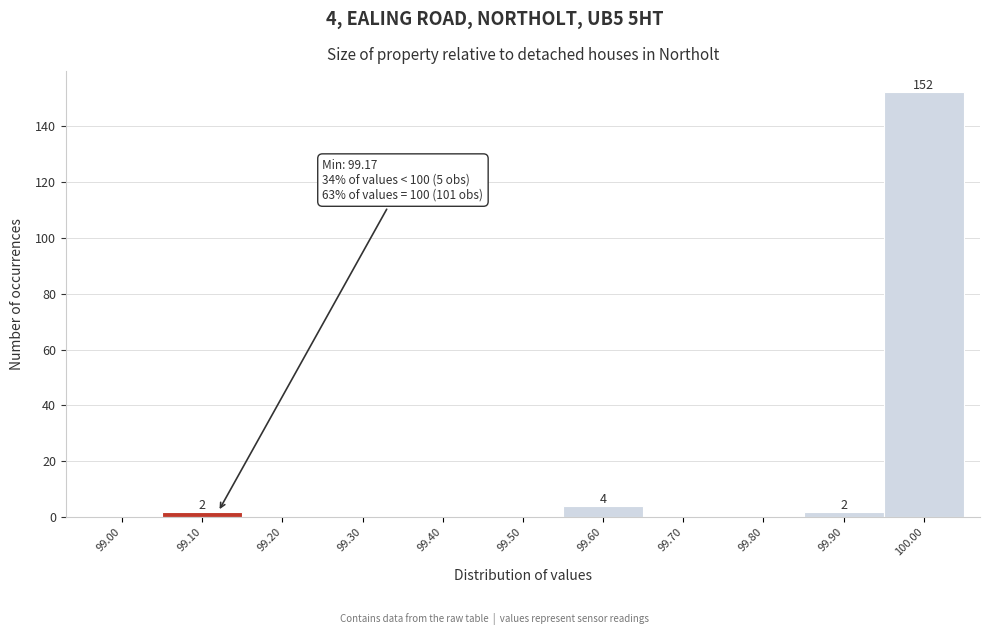

Reading left to right, what are all the values shown in this chart?

99.00=0	99.10=2	99.20=0	99.30=0	99.40=0	99.50=0	99.60=4	99.70=0	99.80=0	99.90=2	100.00=152